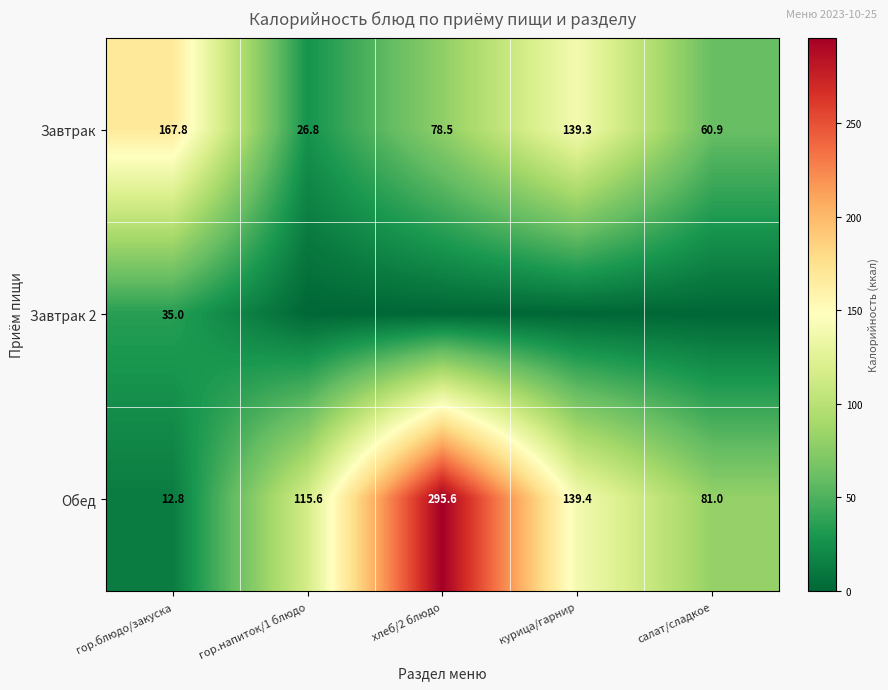

List the labels in order of Завтрак value, smallest first.

гор.напиток/1 блюдо, салат/сладкое, хлеб/2 блюдо, курица/гарнир, гор.блюдо/закуска